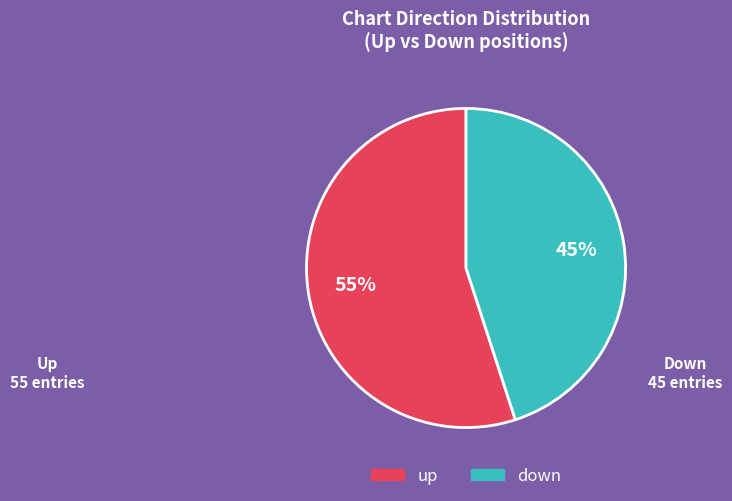

Which slice is the smallest?

down